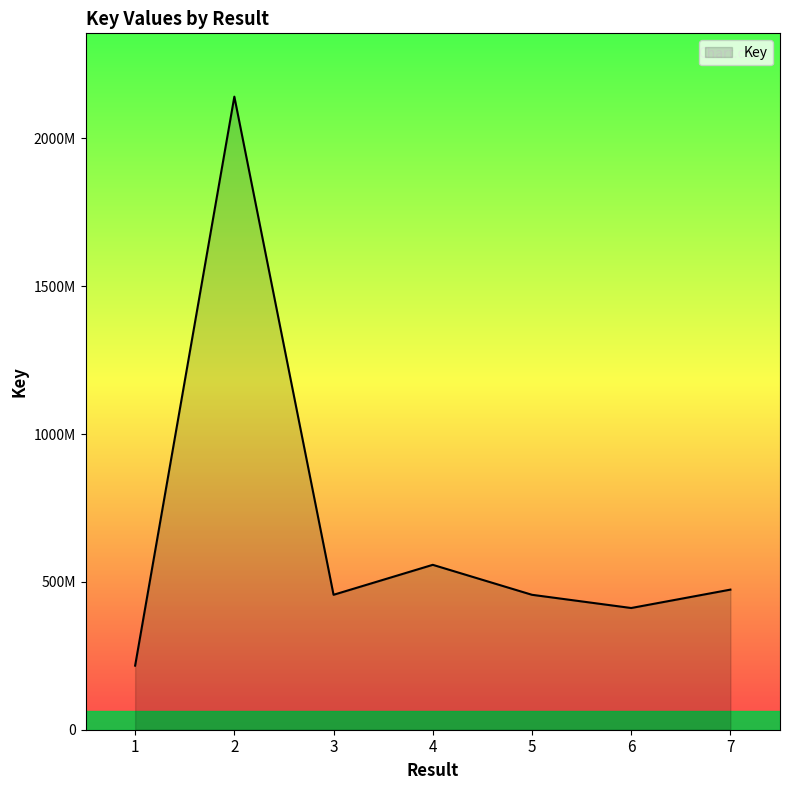

Read the value at 4.

557776370